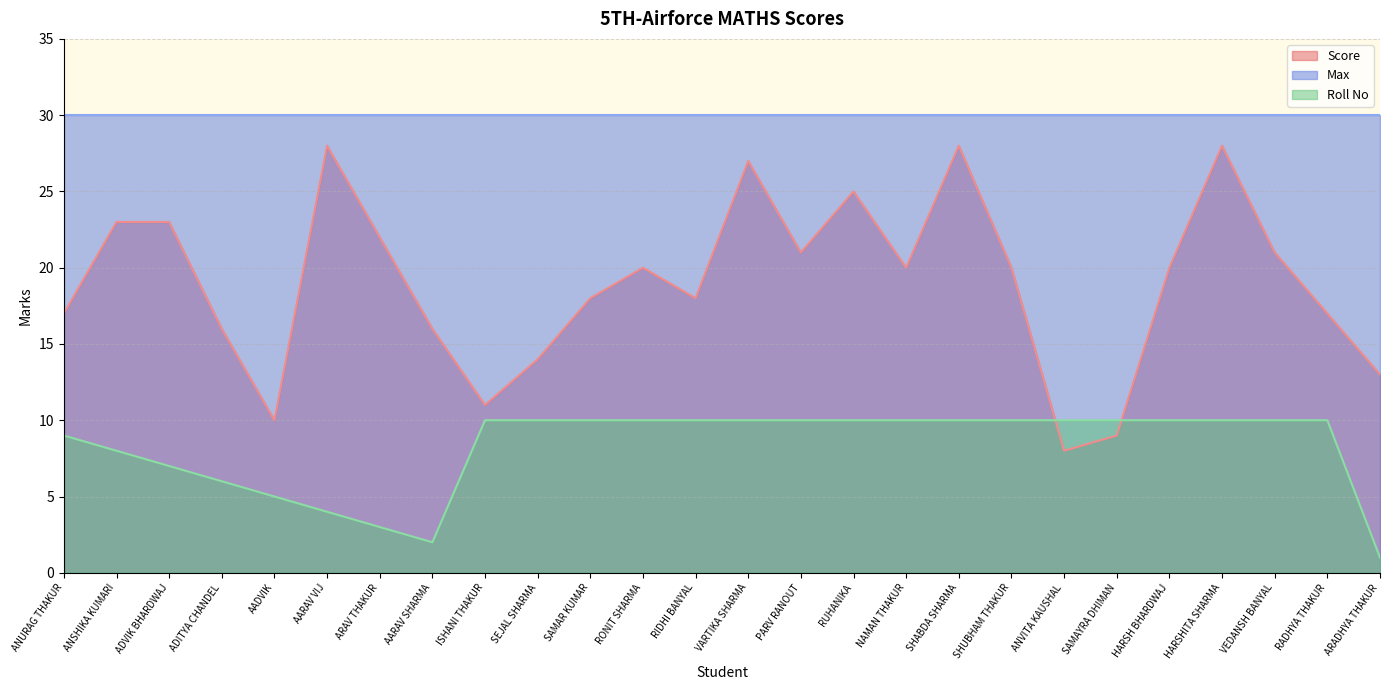

How many distinct data groups are displayed?

3